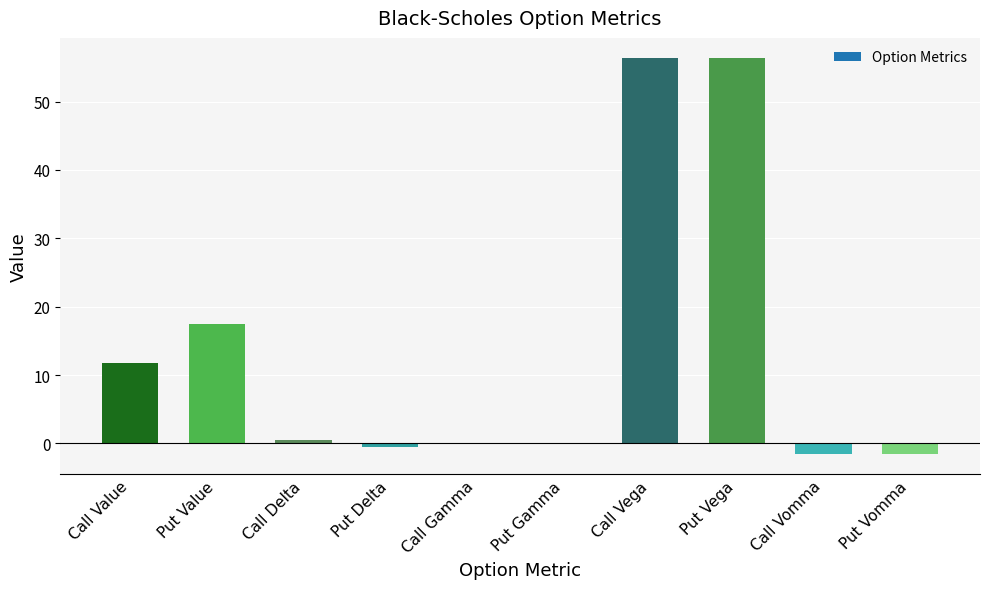

What is the sum of all values?

139.0